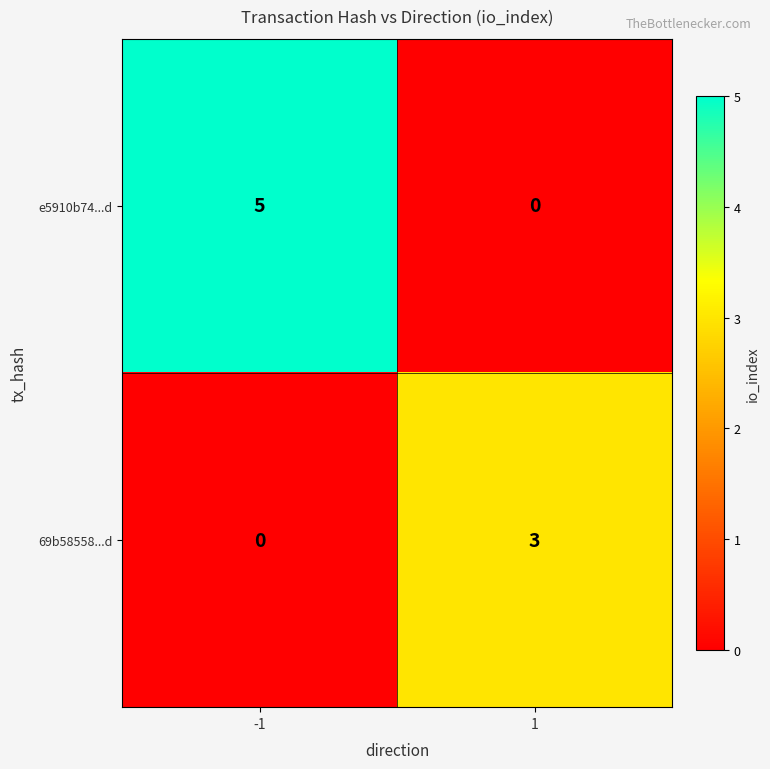

What is the maximum value shown in the chart?

5